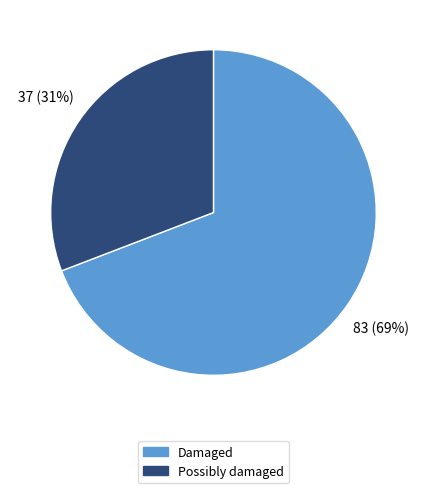

To the nearest percent, what is the difference between the largest and smallest slice percentages?

38%